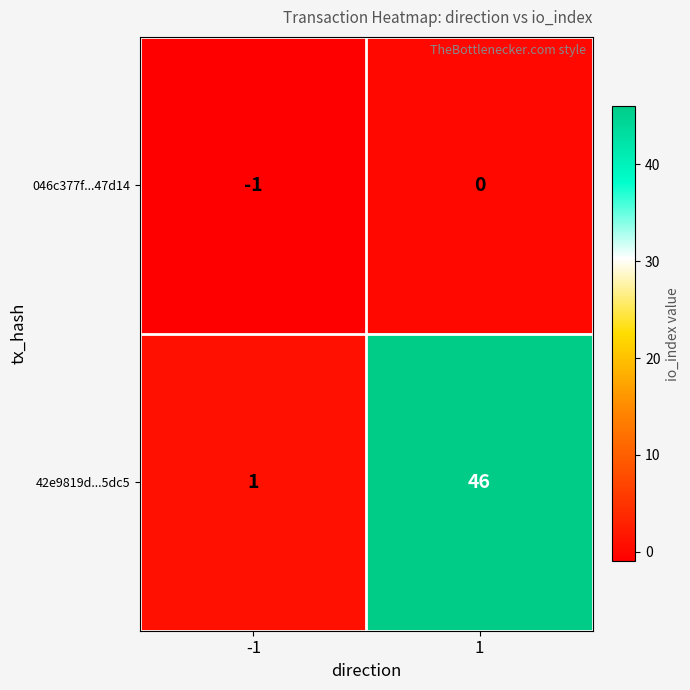

What is the sum of all 42e9819d...5dc5 values?

47